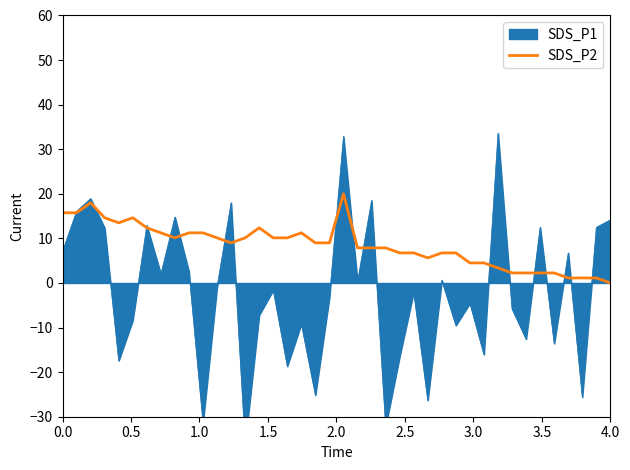

What is the maximum value for SDS_P2?

20.0